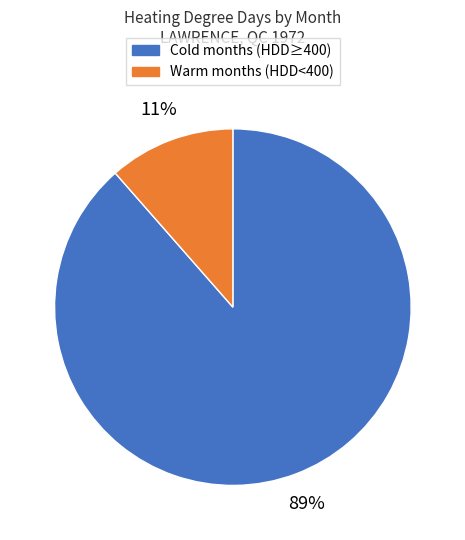

Does any single category account for the majority?

Yes